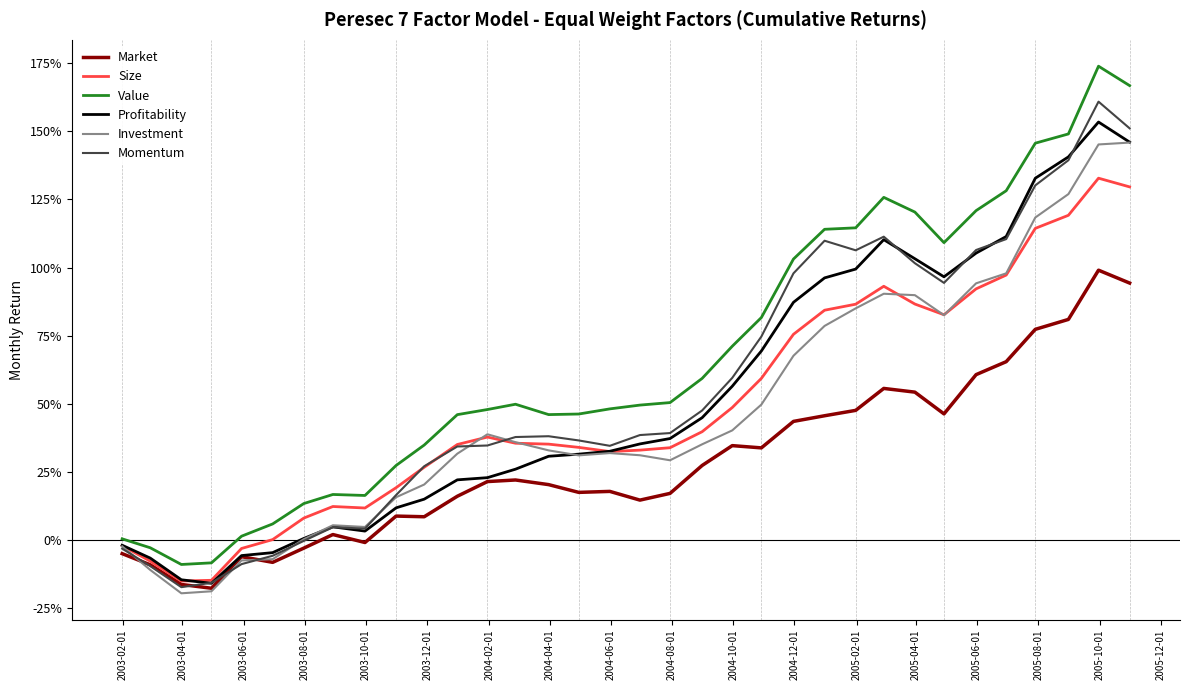

Which series ends up on top after the final intersection of Momentum and Investment?

Momentum